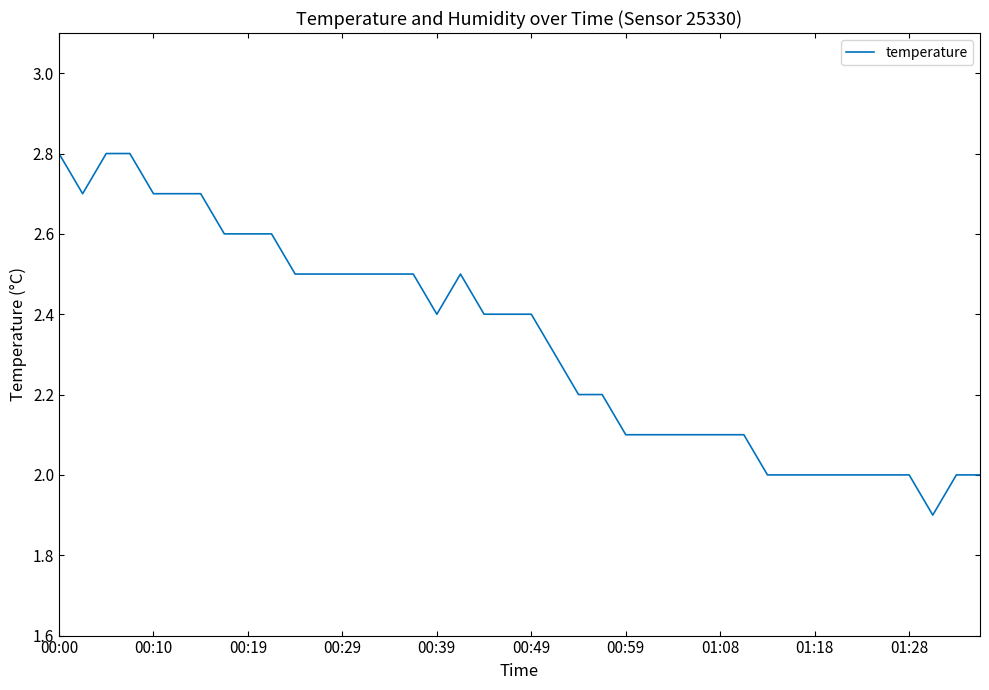

What is the difference between the maximum and minimum values?

0.9